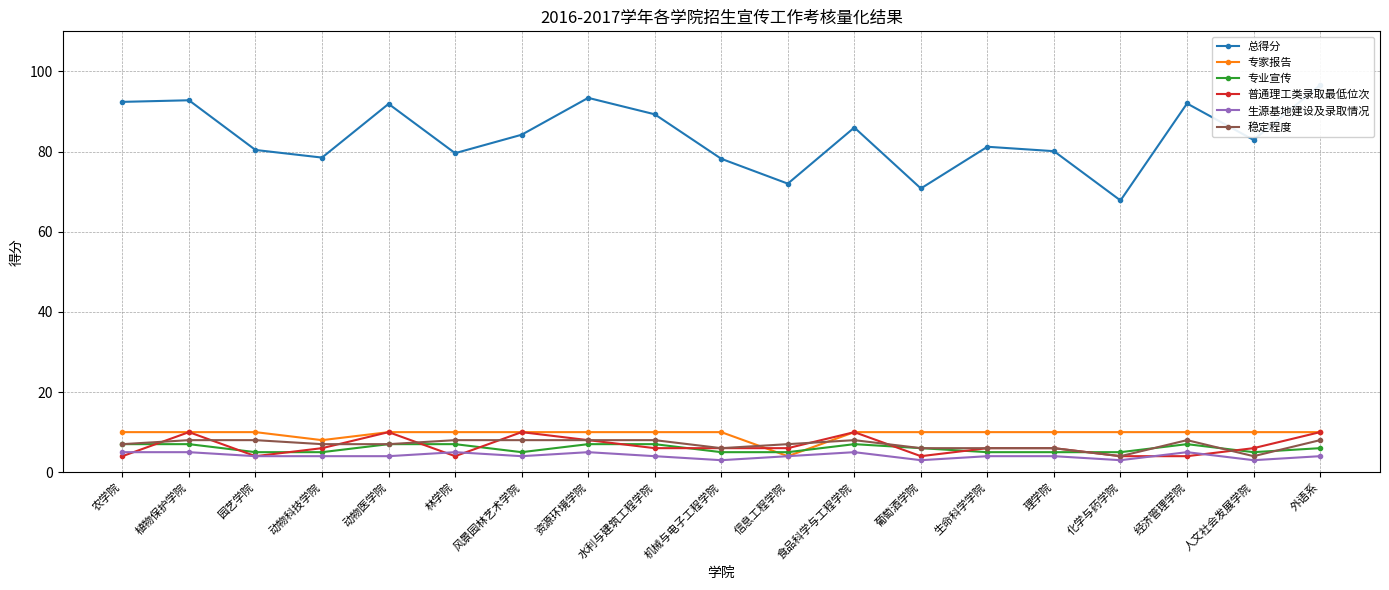

Is it true that 生源基地建设及录取情况 equals 7.5 at 林学院?

False